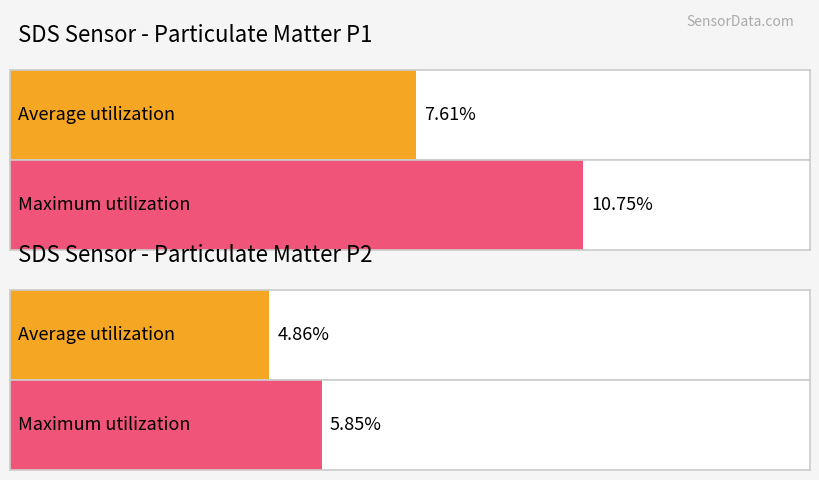

Does the chart contain stacked bars?

No